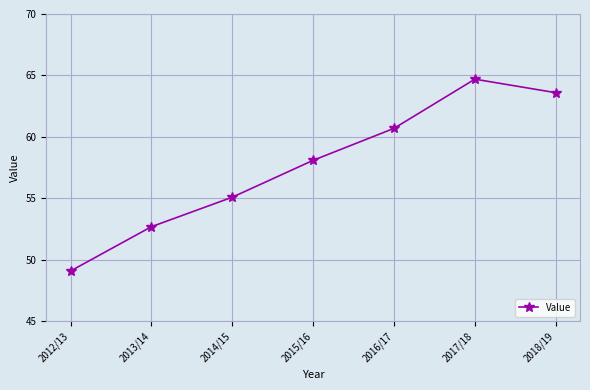

What is the difference between the second highest and second lowest values?

10.9